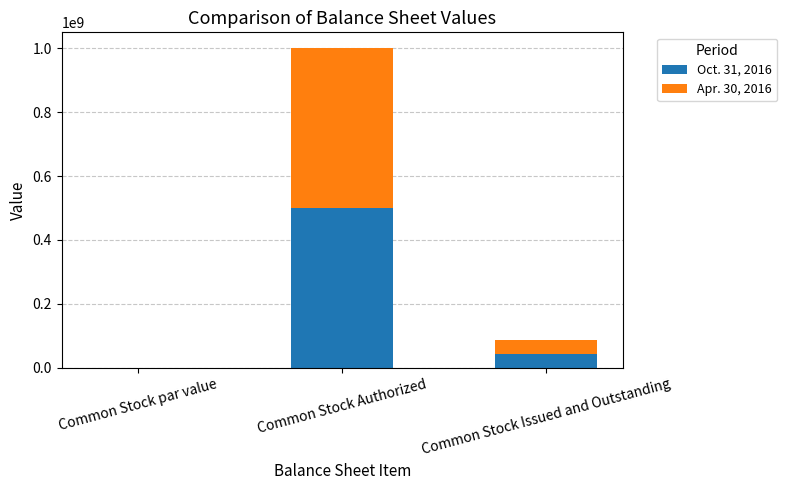

Which category has the highest value in the Oct. 31, 2016 series?

Common Stock Authorized